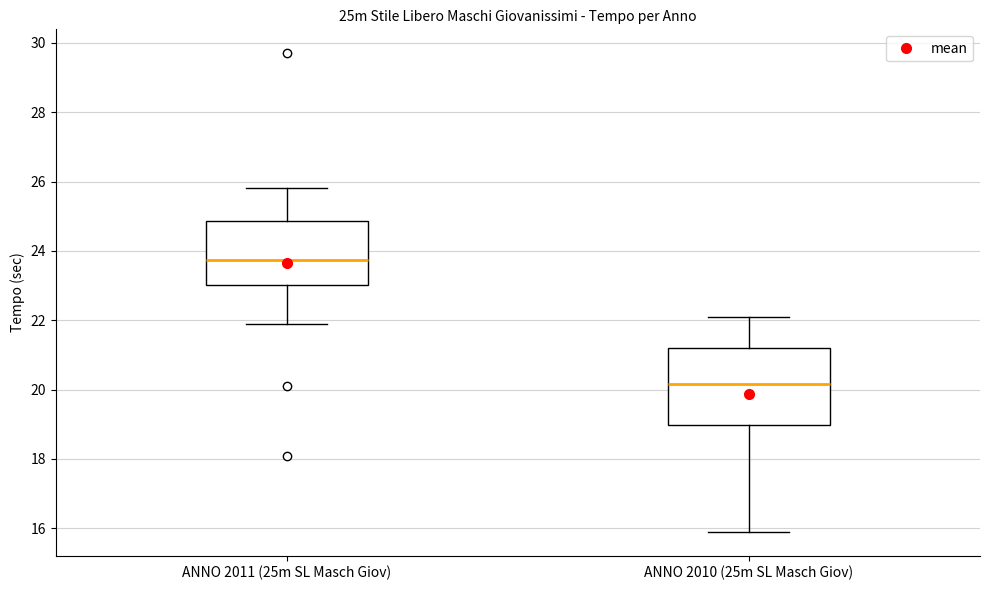

Reading left to right, read every box against the y-axis: the position of its median line, the range the box covers, and the ends of its whiskers. The values are not printed on the chart, so give them approximately, as read against the axis.

ANNO 2011 (25m SL Masch Giov): median 23.8, box 23.0 to 24.8, whiskers 22.0 to 25.8
ANNO 2010 (25m SL Masch Giov): median 20.2, box 19.0 to 21.2, whiskers 16.0 to 22.2